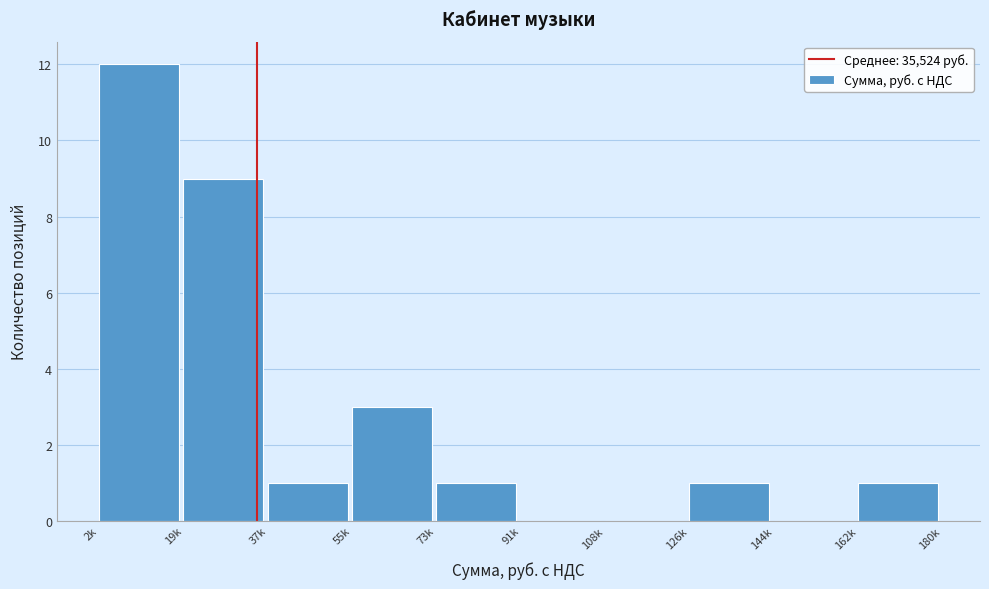

Reading left to right, extract all data points from this chart.

2k=12	19k=9	37k=1	55k=3	73k=1	91k=0	108k=0	126k=1	144k=0	162k=1